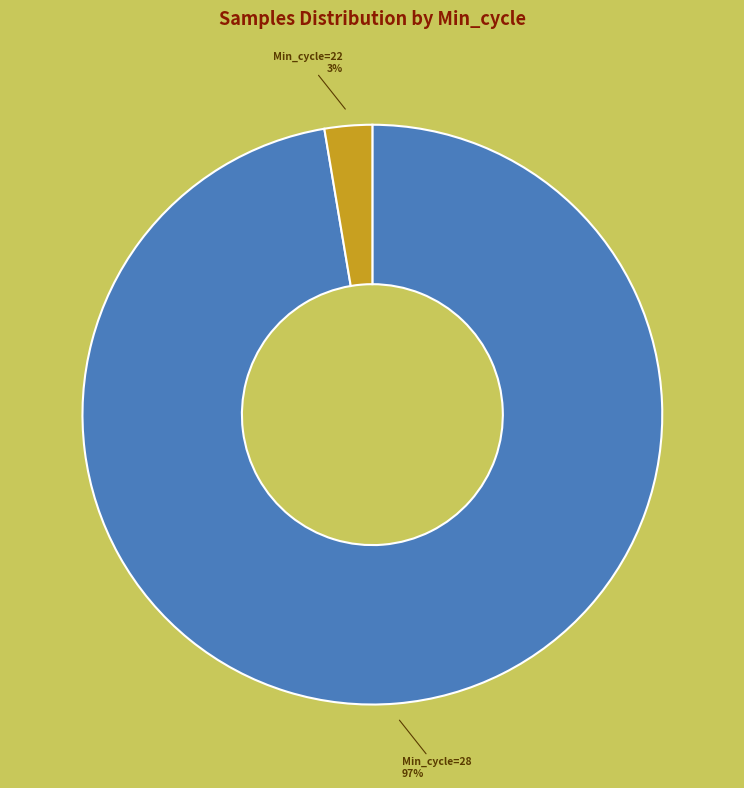

Is there any slice that represents more than half of the pie?

Yes